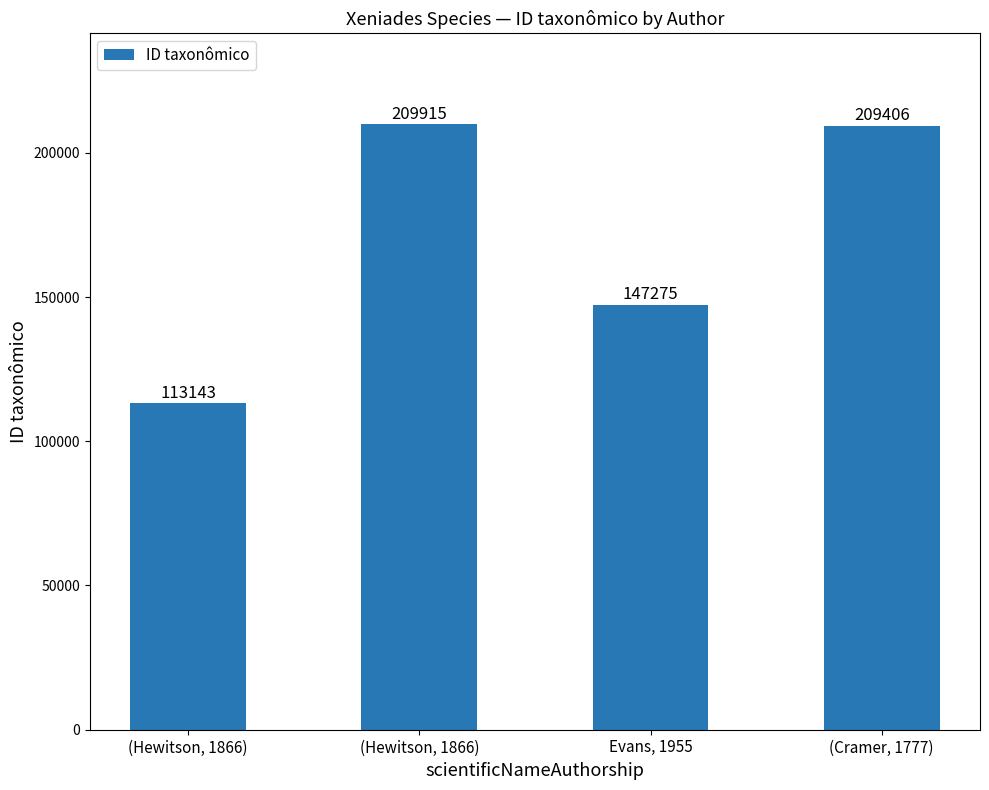

Are the bars horizontal?

No